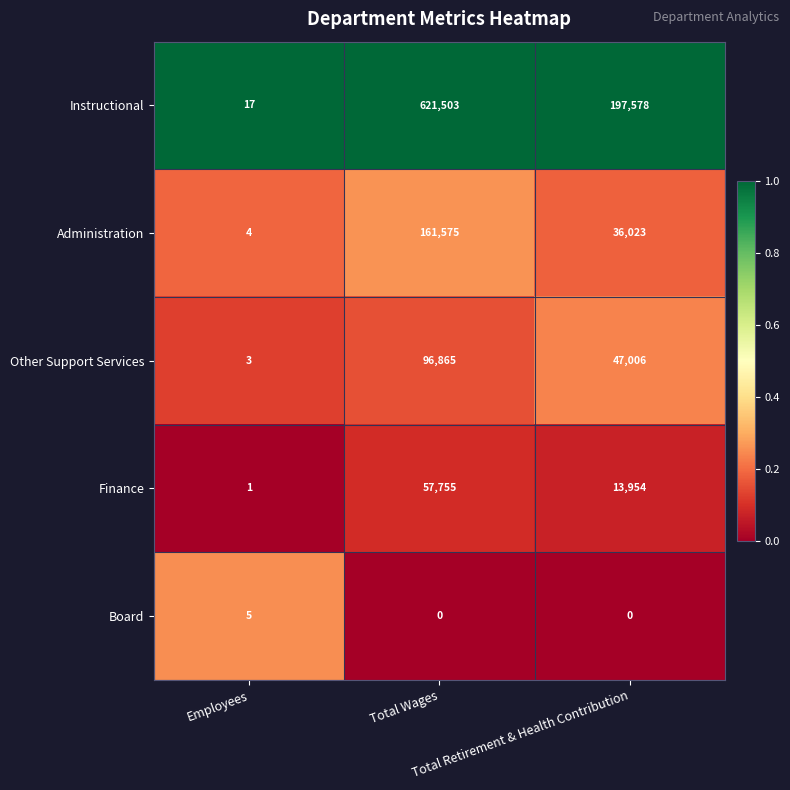

Which label corresponds to the largest value in the chart?

Total Wages